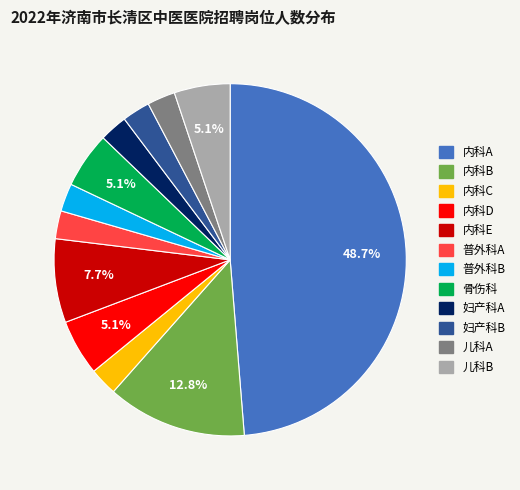

Count the number of slices in the pie.

12